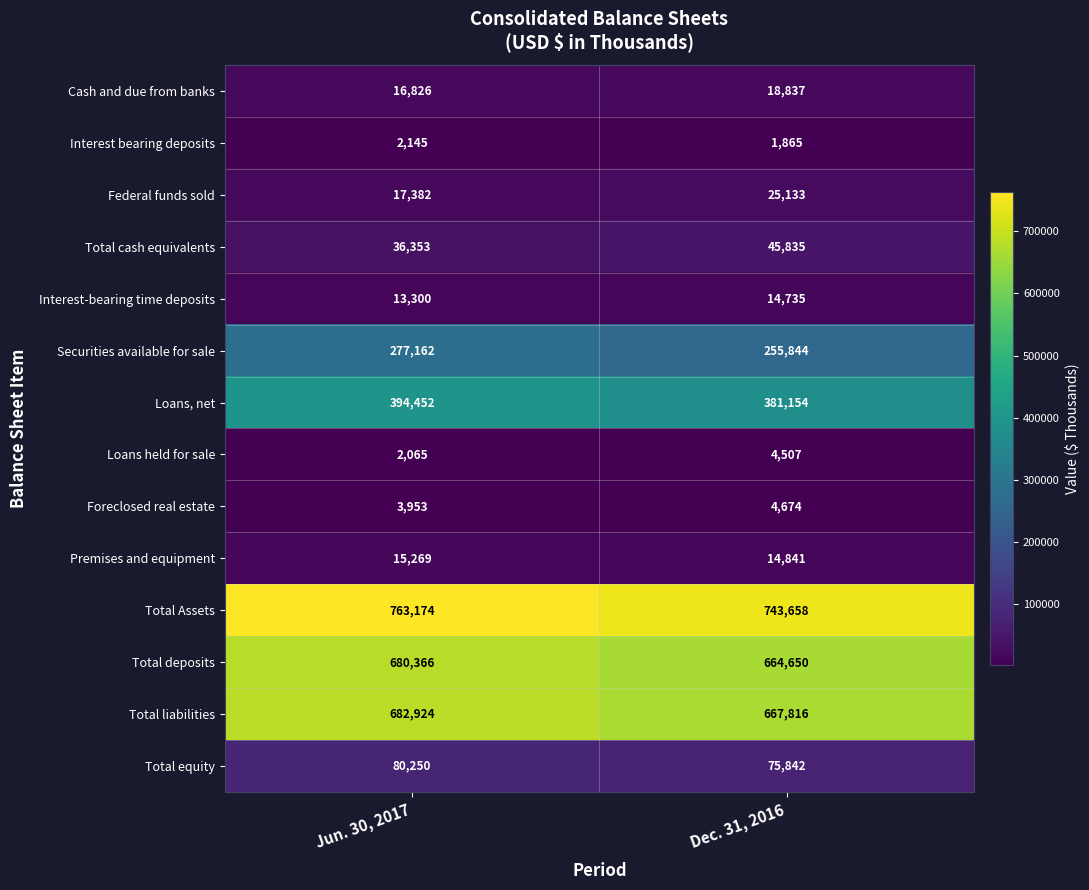

How many data points does each series have?

2